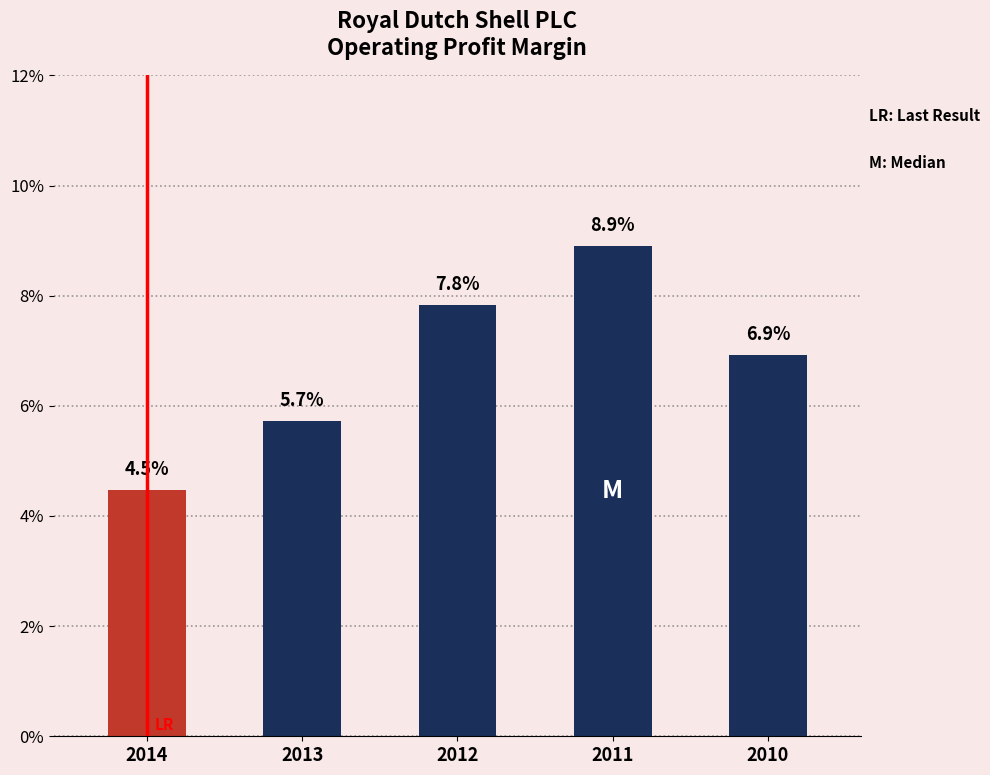

Are the bars grouped side by side (vs. stacked)?

No